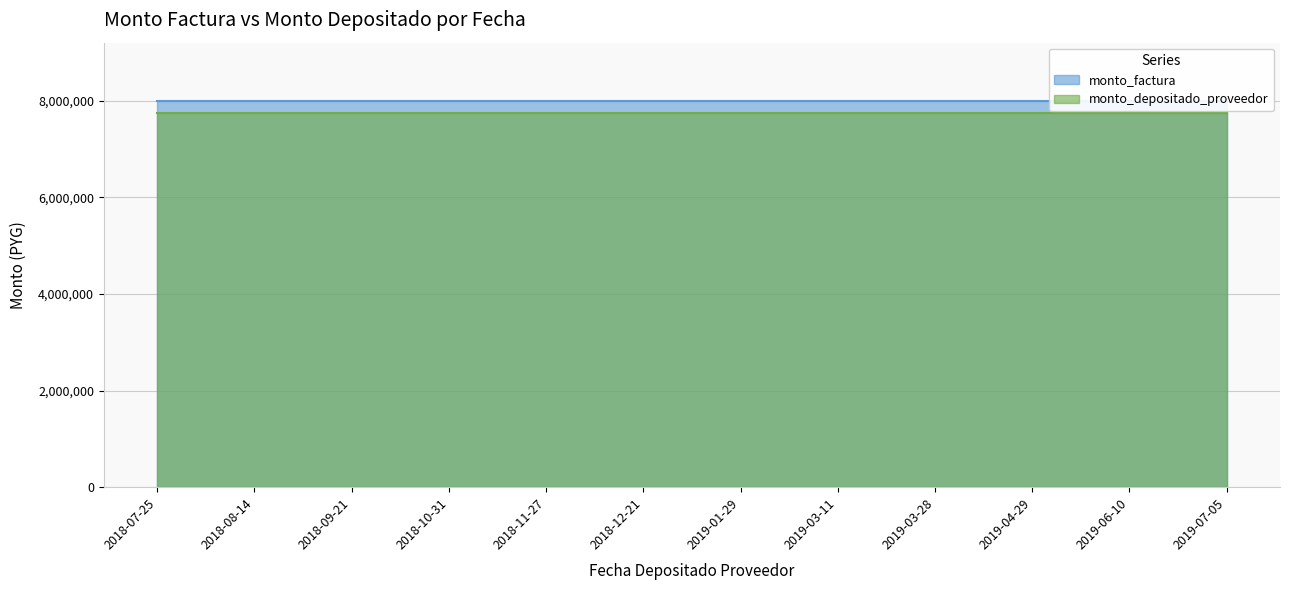

List the series in order of their overall mean, highest first.

monto_factura, monto_depositado_proveedor